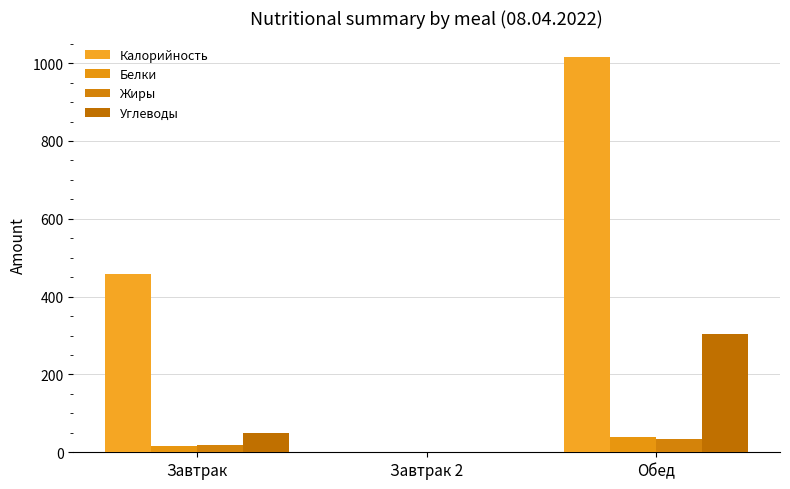

What is the total value across all series at Завтрак?

543.9